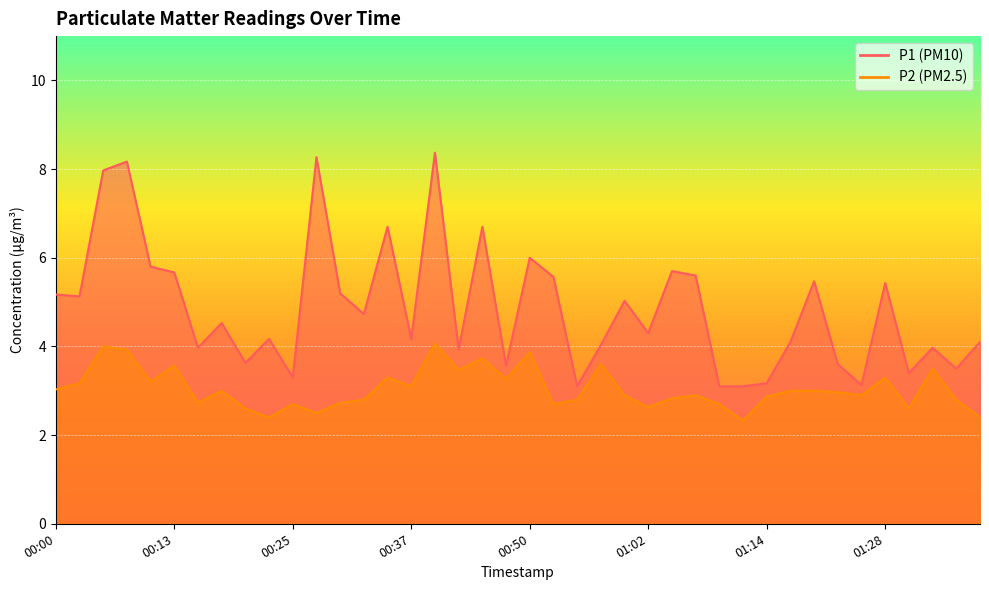

True or false: P2 and P1 intersect in this chart.

False